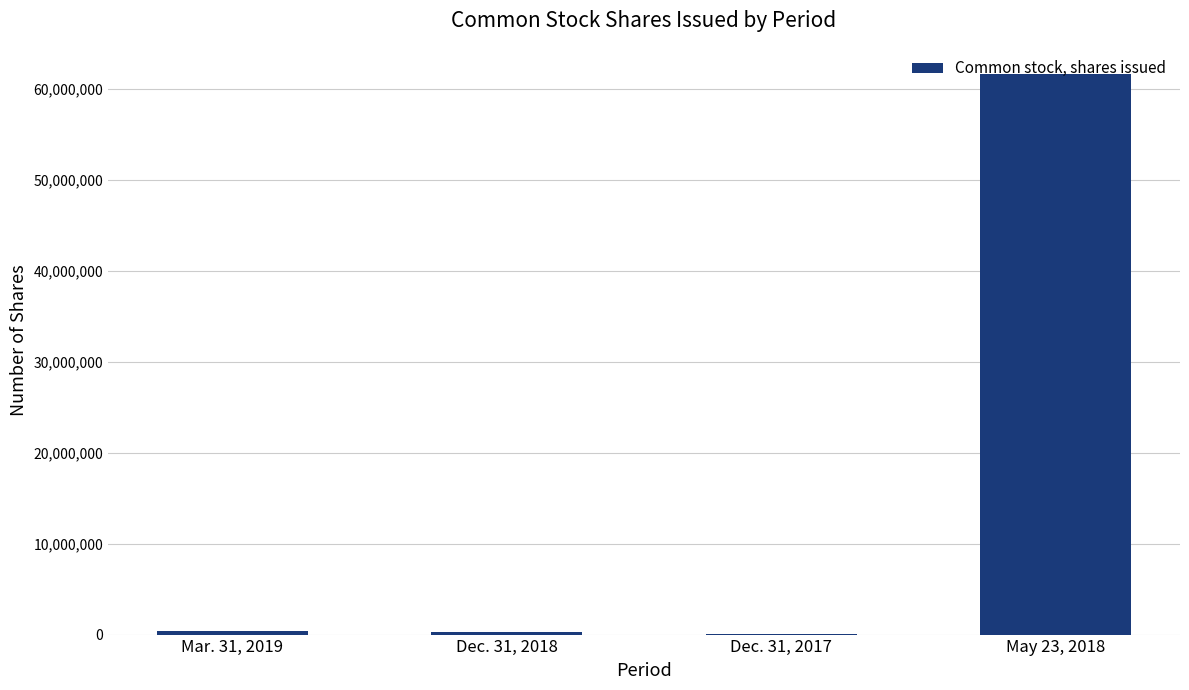

How many distinct data groups are displayed?

1